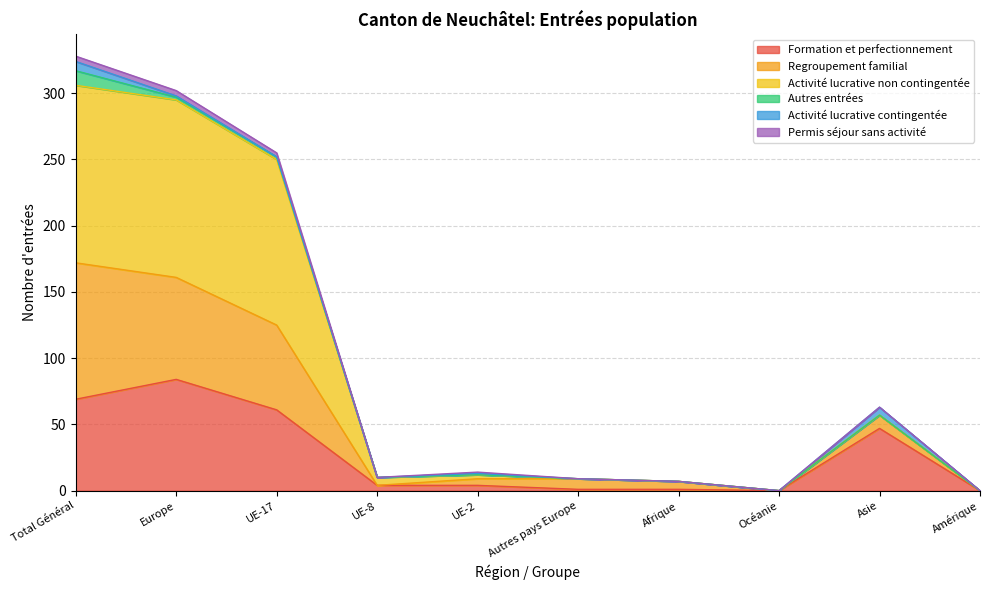

At which label does Formation et perfectionnement reach its peak?

Europe